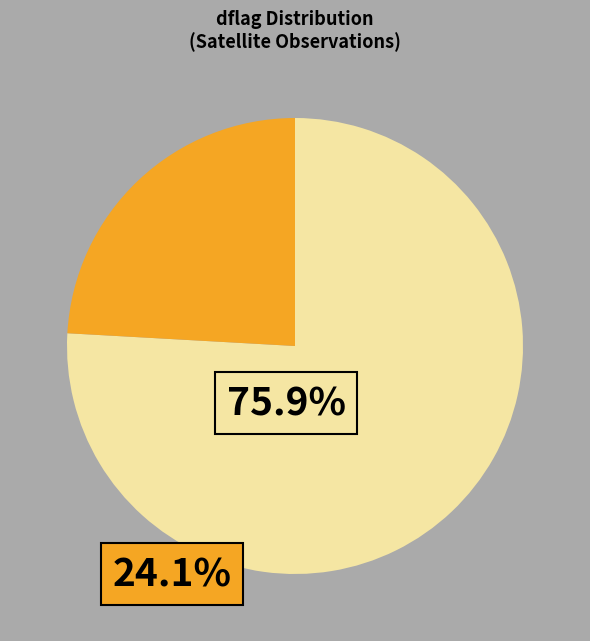

Is there any slice that represents more than half of the pie?

Yes